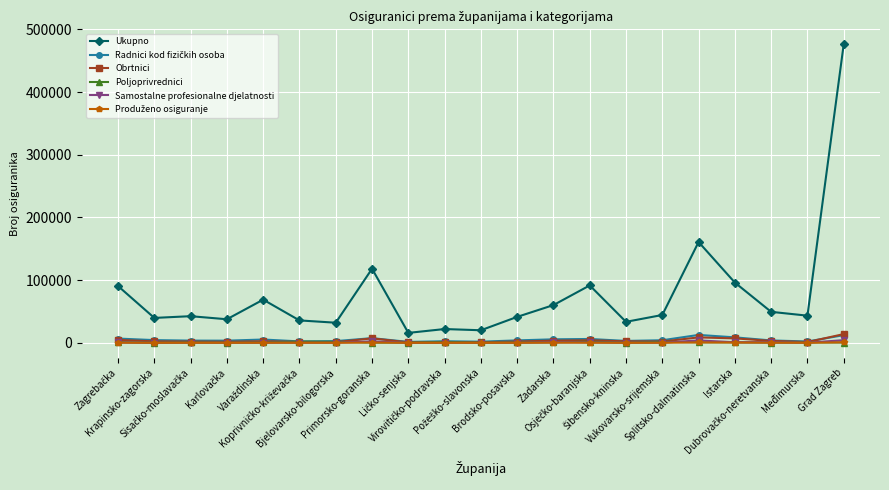

True or false: Obrtnici has a value of 1064 at Bjelovarsko-bilogorska.

True